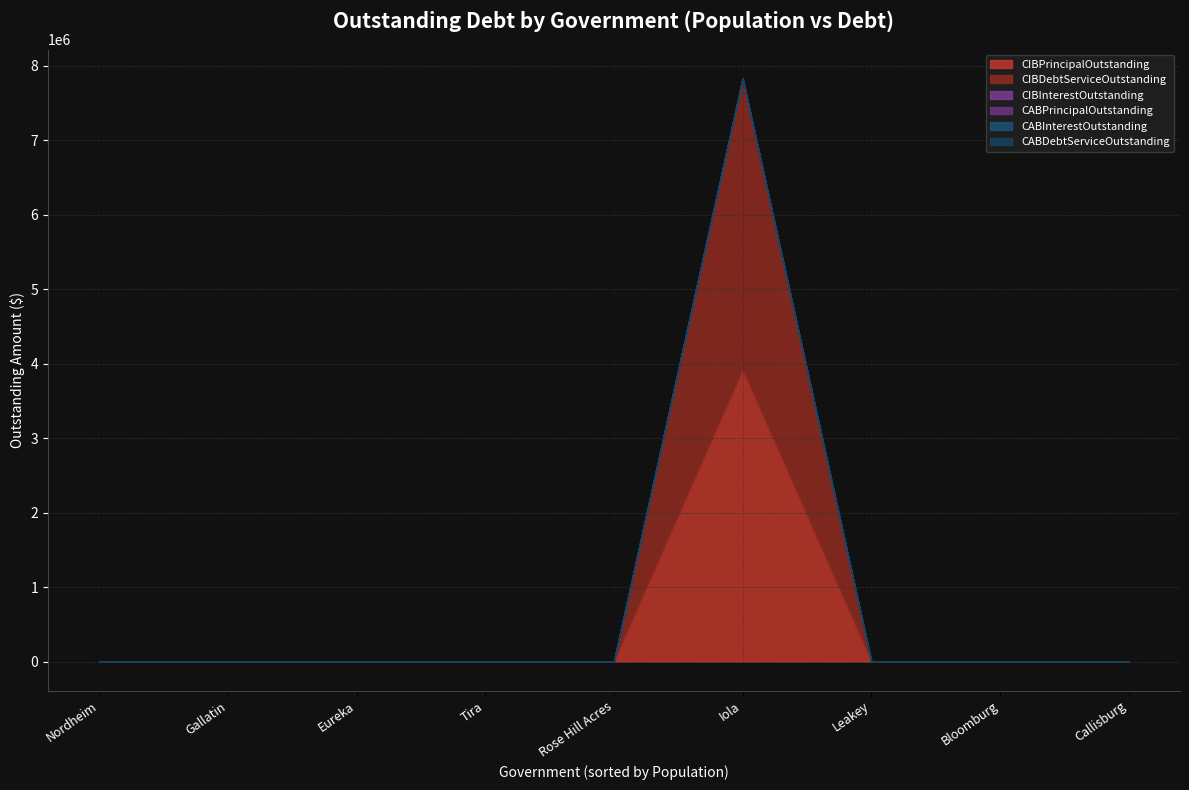

The value of CABDebtServiceOutstanding at Rose Hill Acres is 0. True or false?

True